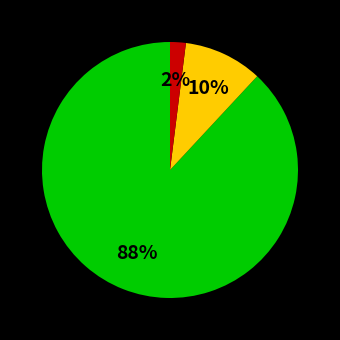

To the nearest percent, what is the difference between the largest and smallest slice percentages?

86%